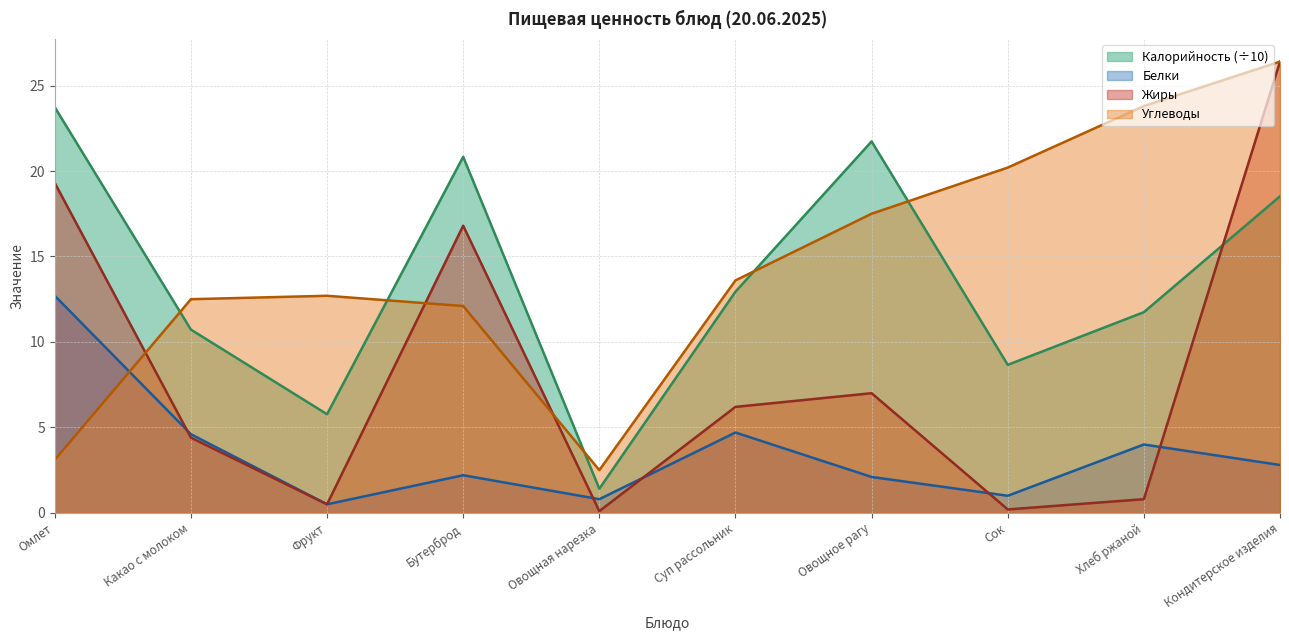

What is the label of the 3rd point from the left?

Фрукт